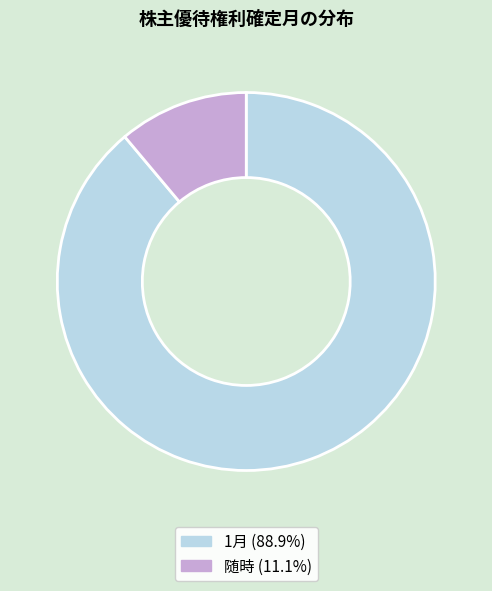

Does any single category account for the majority?

Yes